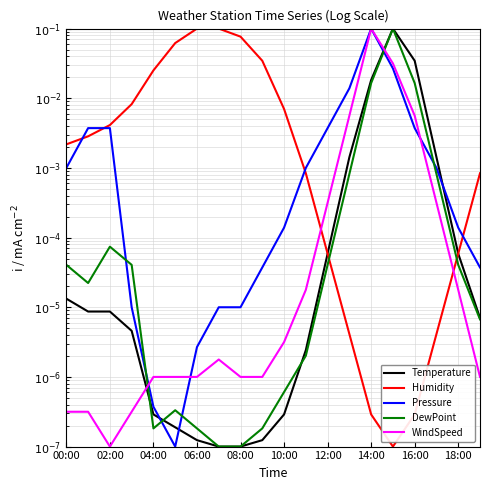

The WindSpeed series shows 0.0 at 06:00. True or false?

False